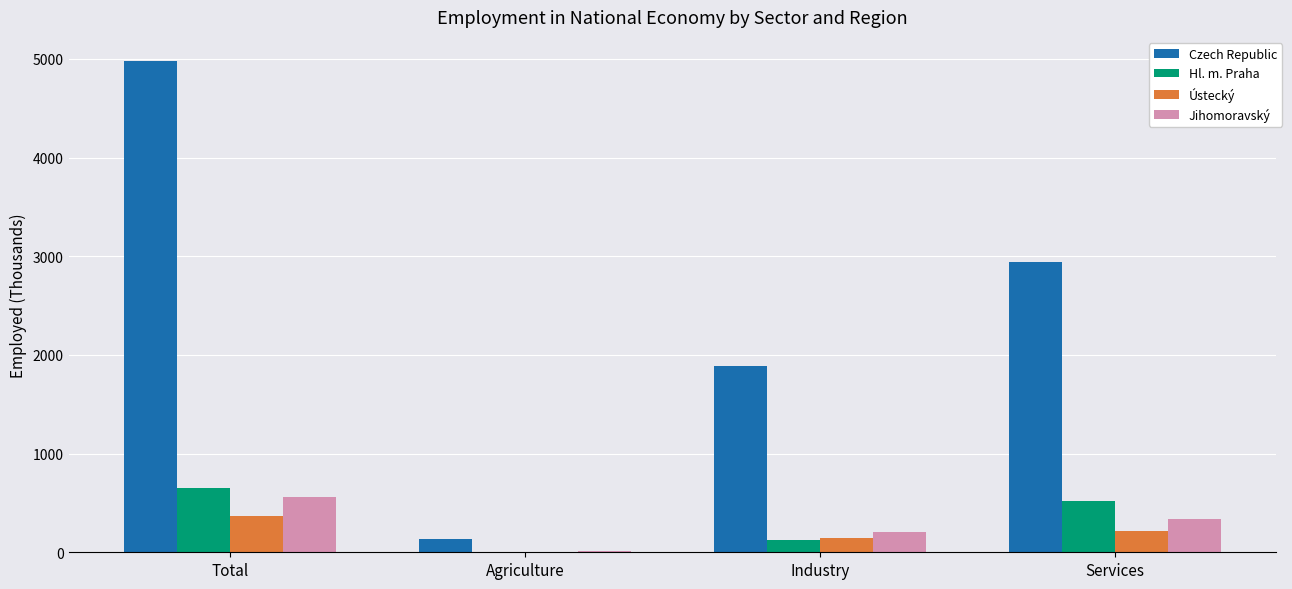

Between Agriculture and Industry, which series saw the biggest shift?

Czech Republic